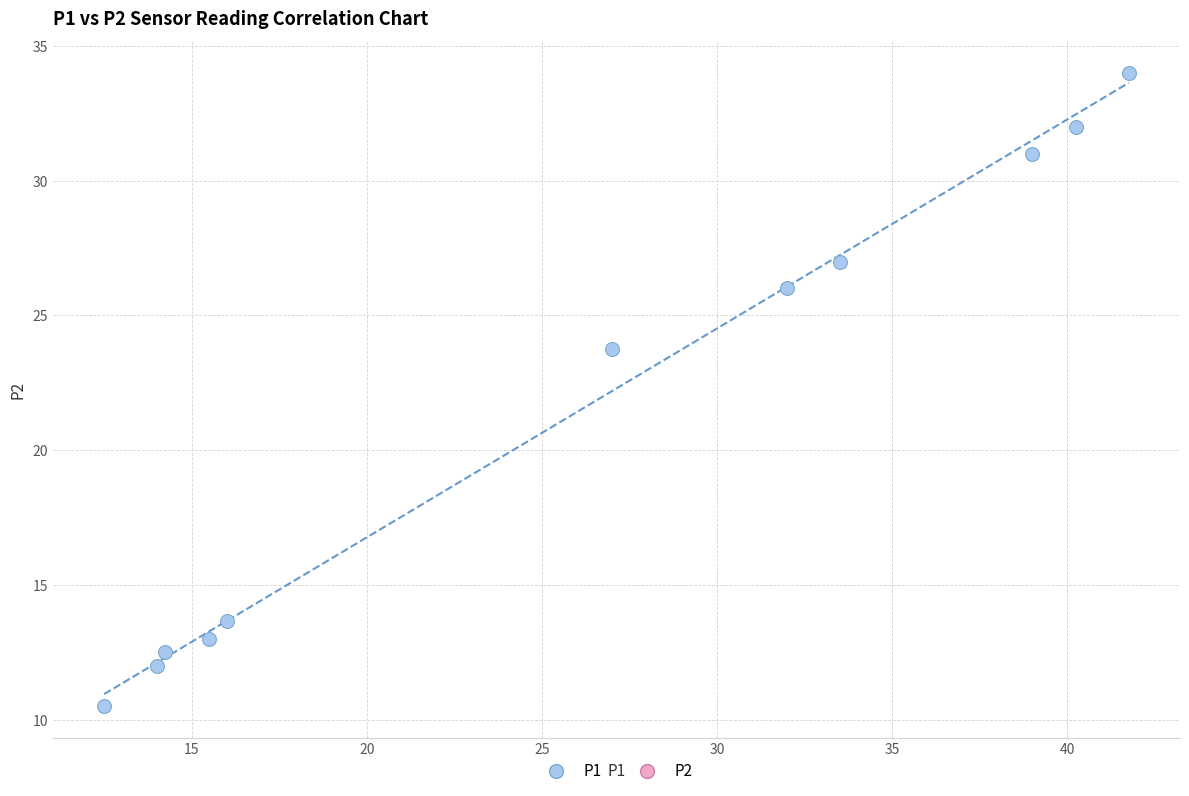

What is the average Y value?

21.4